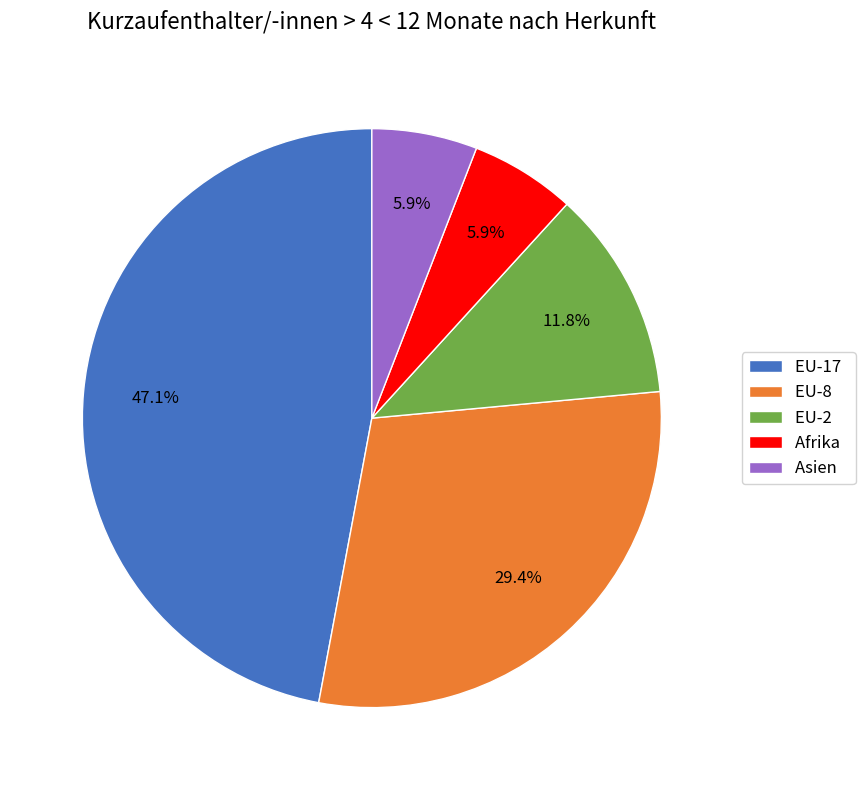

How many slices are in this pie chart?

5